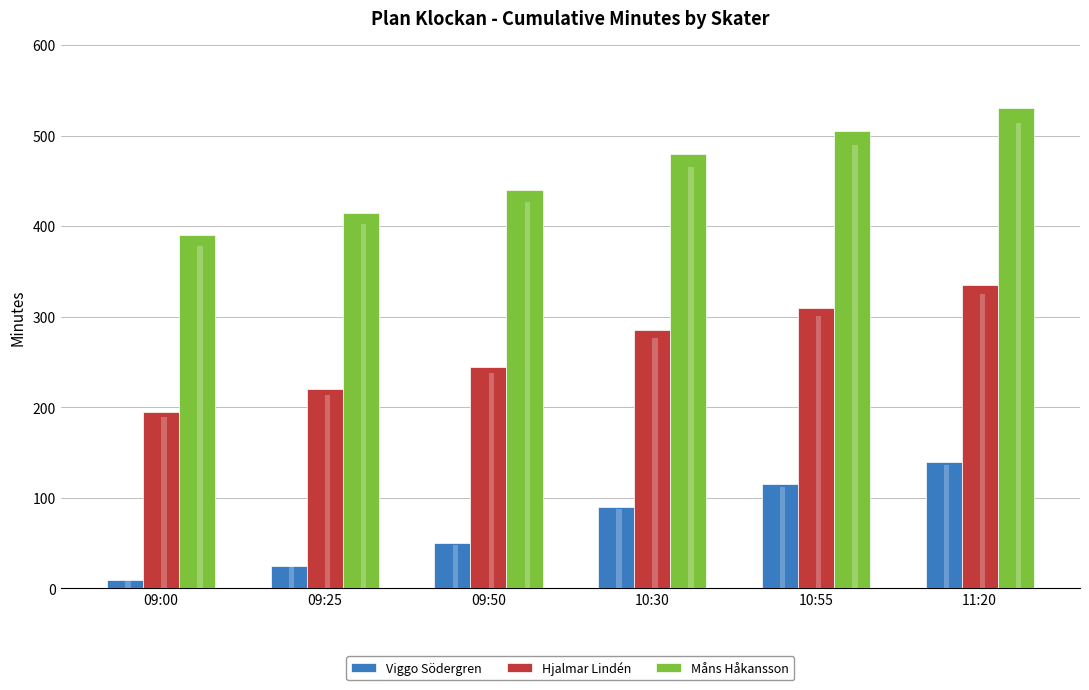

What is the sum of all Hjalmar Lindén values?

1590